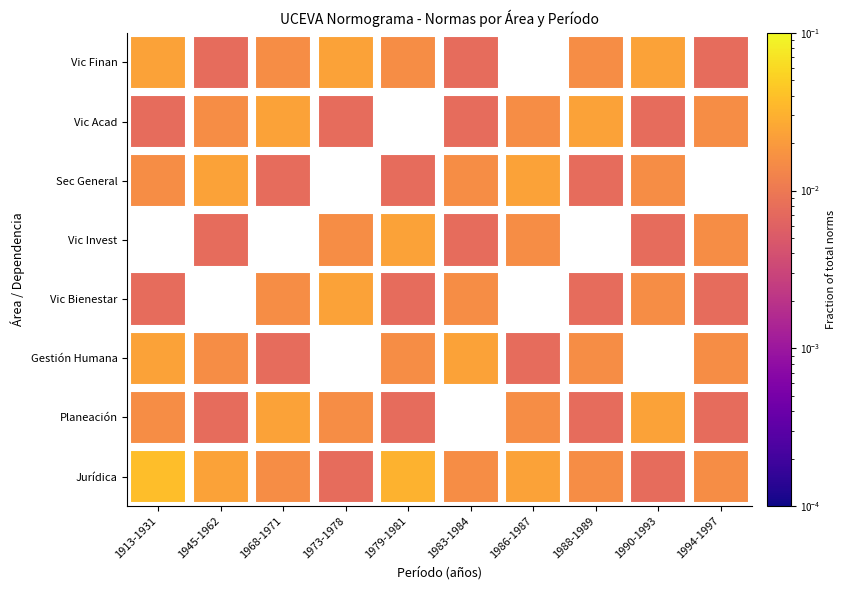

Which category has the highest value in the Vic Finan series?

1913-1931